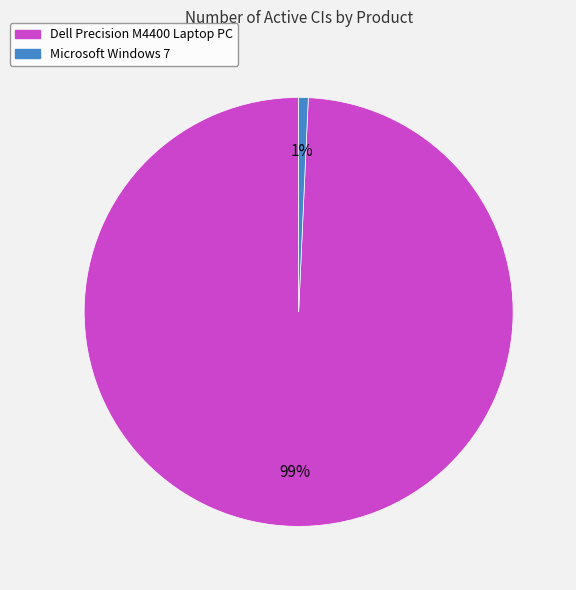

Combined, do Microsoft Windows 7 and Dell Precision M4400 Laptop PC account for over 50%?

Yes